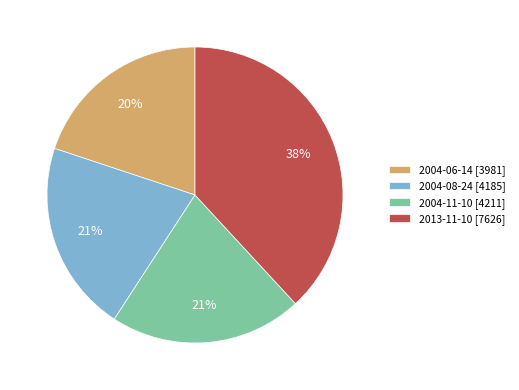

To the nearest percent, what percentage of the pie is 2004-06-14?

20%